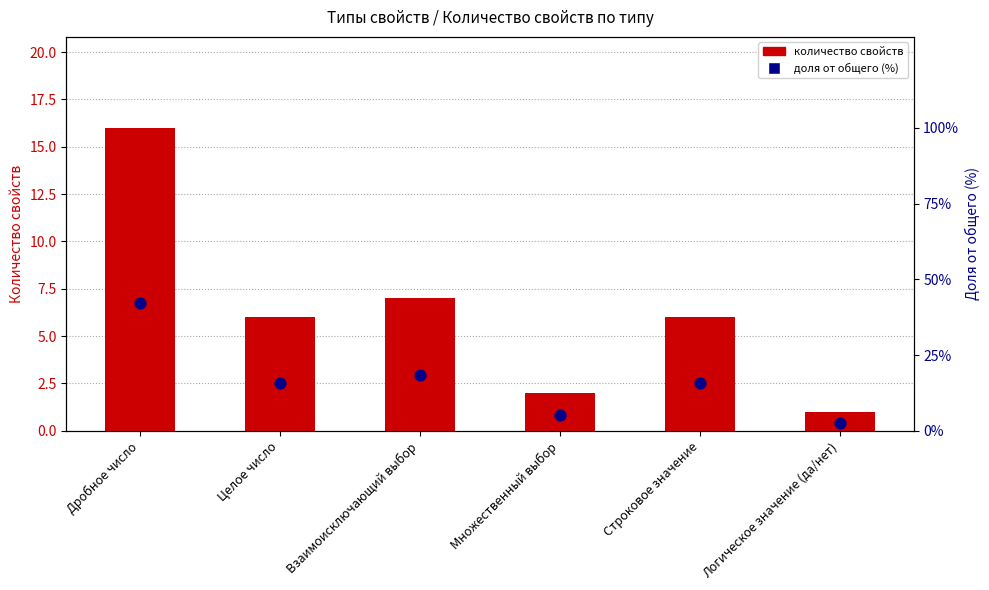

Is the value of percentile share at Множественный выбор greater than the value of count of properties at Множественный выбор?

Yes